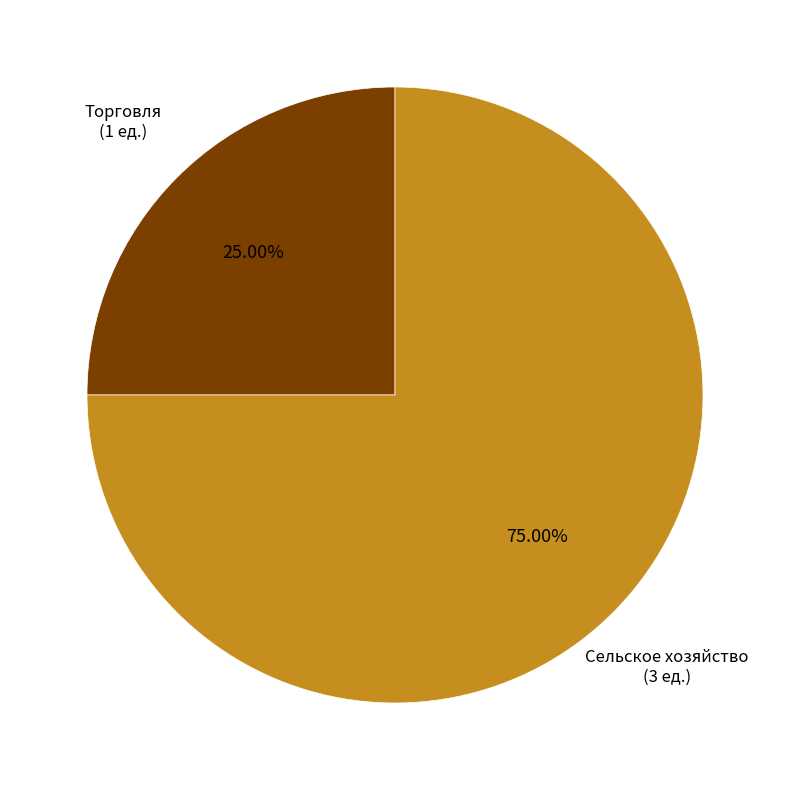

Does any single category account for the majority?

Yes